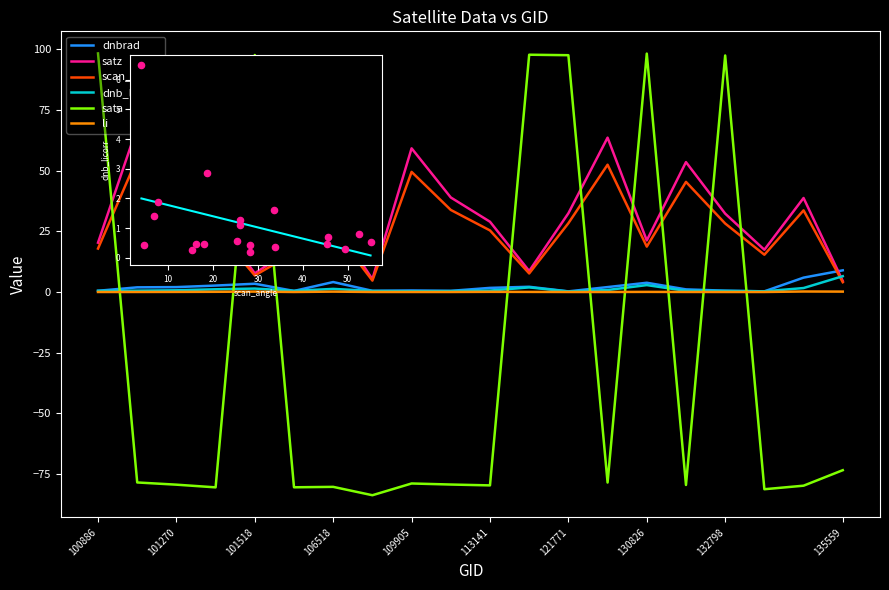

At which category is the sum across all series the highest?

132798